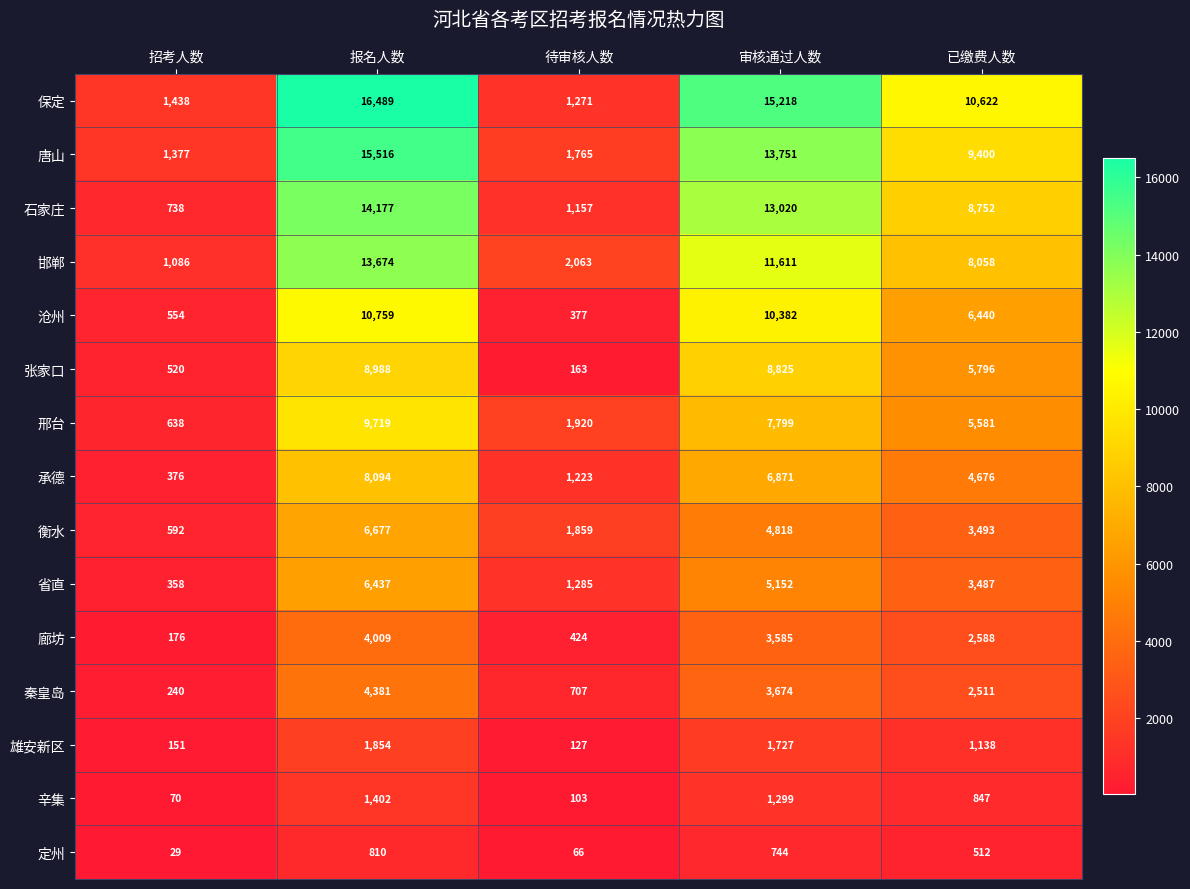

Which series has the largest total across all categories?

保定